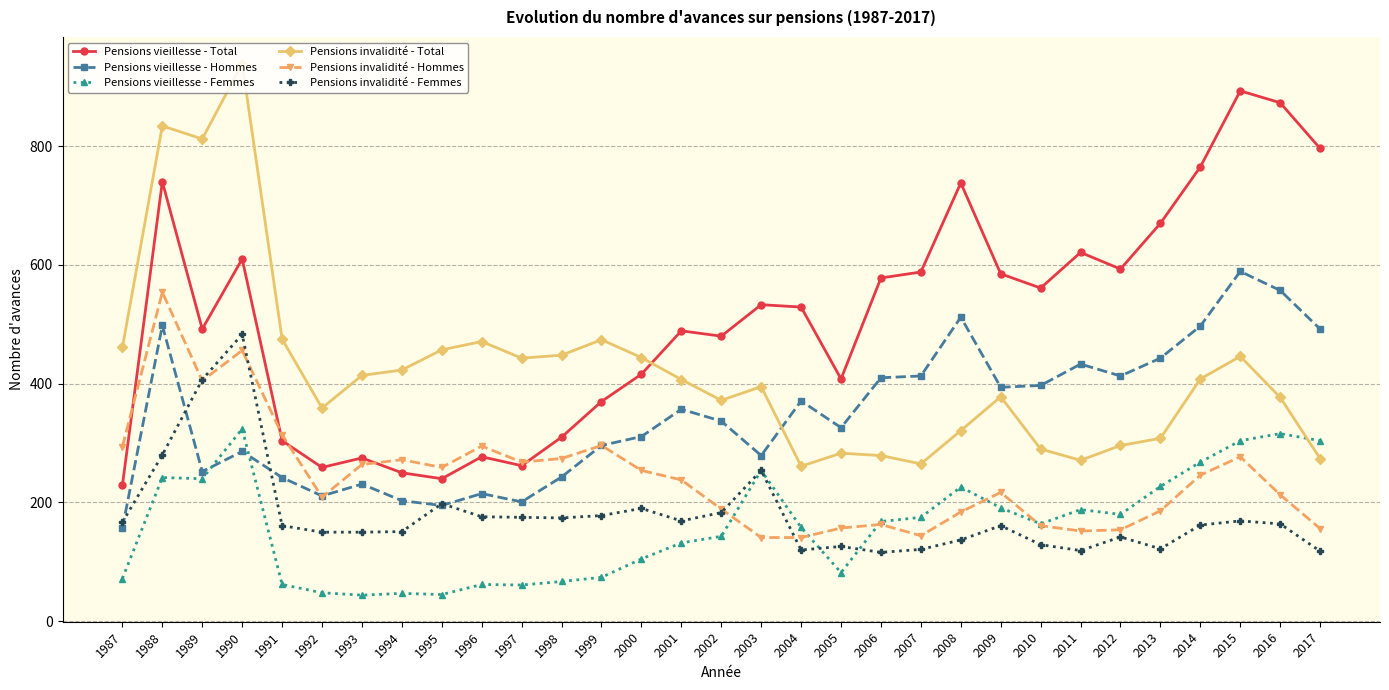

True or false: Pensions invalidité - Total has more than 0 interior local peaks.

True